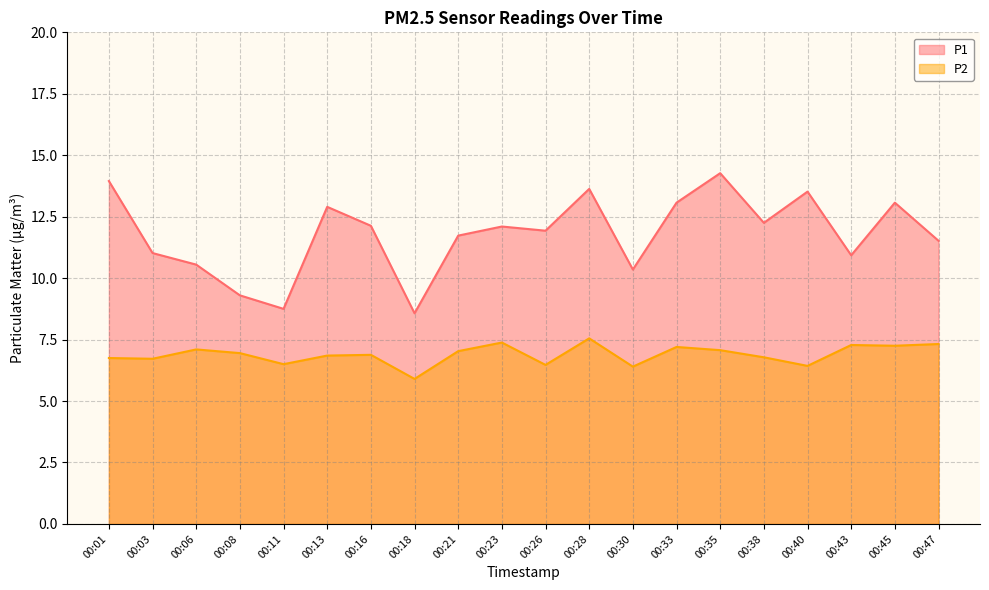

Reading left to right, what are all the values shown in this chart?

P1: 13.9	11.0	10.6	9.3	8.8	12.9	12.1	8.6	11.7	12.1	11.9	13.6	10.3	13.1	14.3	12.2	13.5	10.9	13.1	11.5
P2: 6.8	6.7	7.1	7.0	6.5	6.8	6.9	5.9	7.0	7.4	6.5	7.5	6.4	7.2	7.1	6.8	6.4	7.3	7.2	7.3